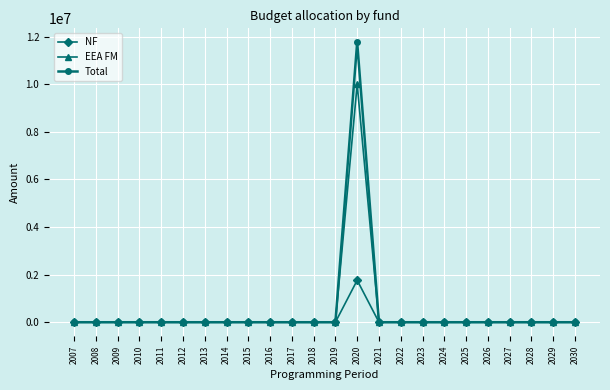

What is the maximum value for EEA FM?

10000000